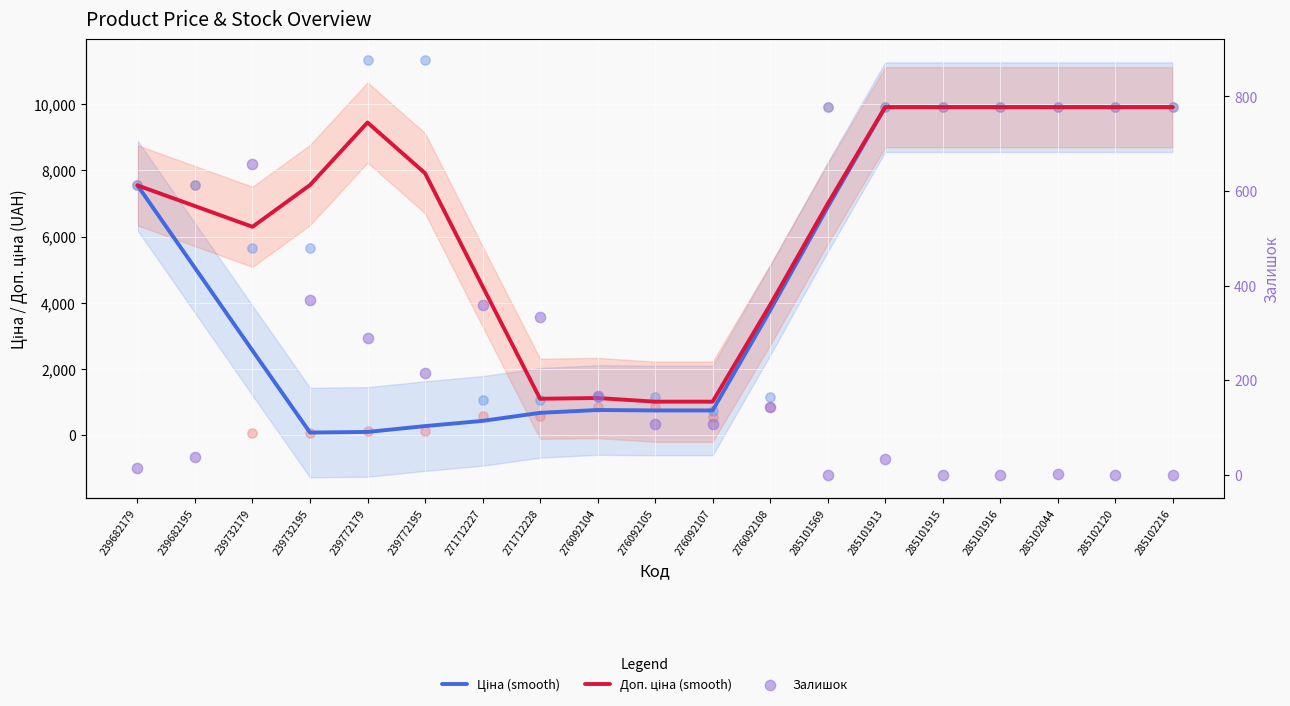

At how many categories does at least one series exceed 6631?

12